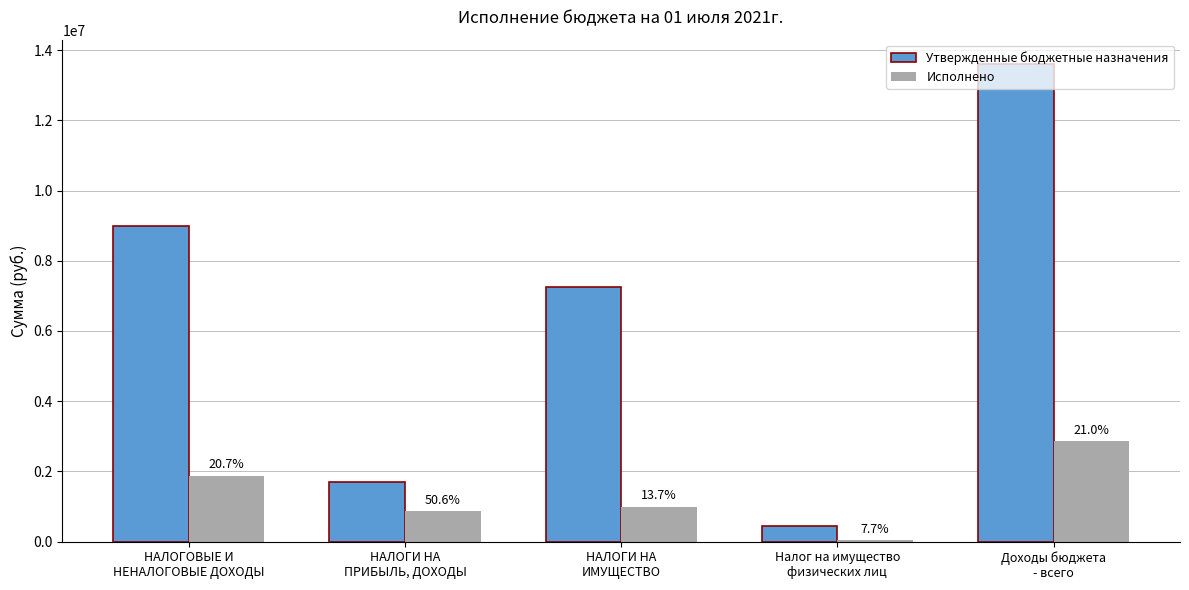

Reading left to right, extract all data points from this chart.

Утвержденные бюджетные назначения: 8998900.0	1700200.0	7260500.0	437700.0	13617100.0
Исполнено: 1862574.0	860106.1	994806.7	33880.8	2856268.2